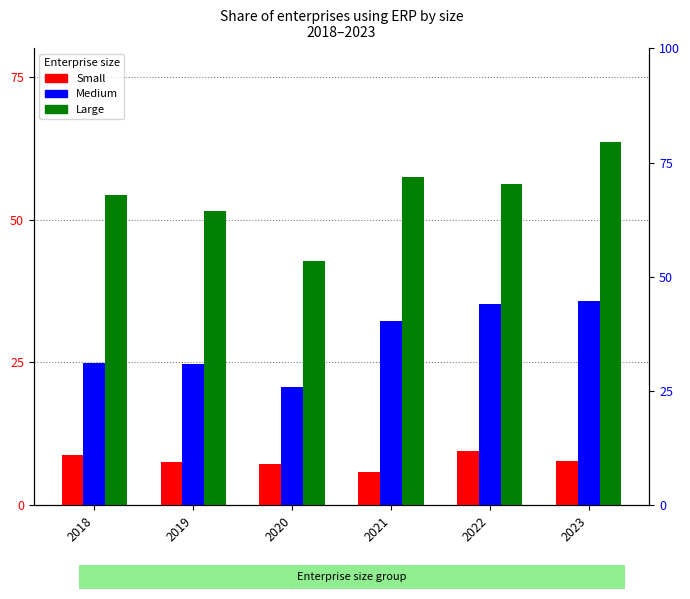

List the series in order of their overall mean, lowest first.

Small, Medium, Large